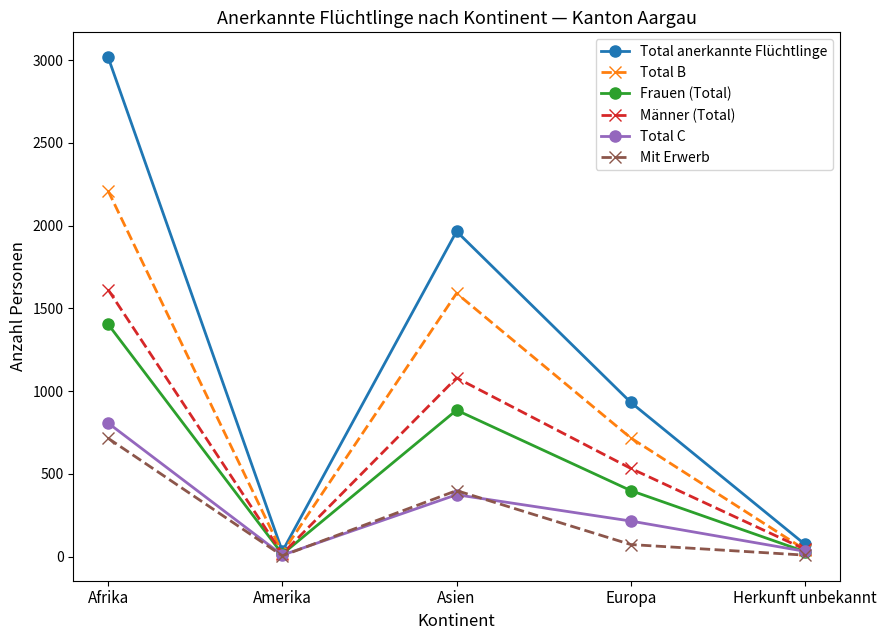

How many distinct data groups are displayed?

6